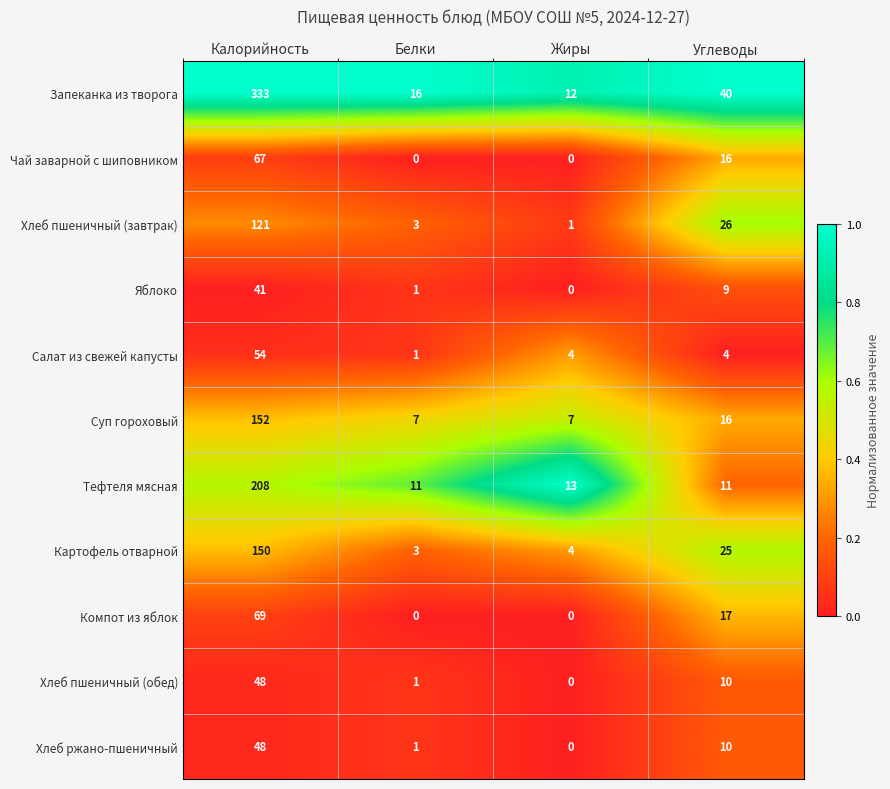

True or false: Суп гороховый has a value of 33 at Калорийность.

False